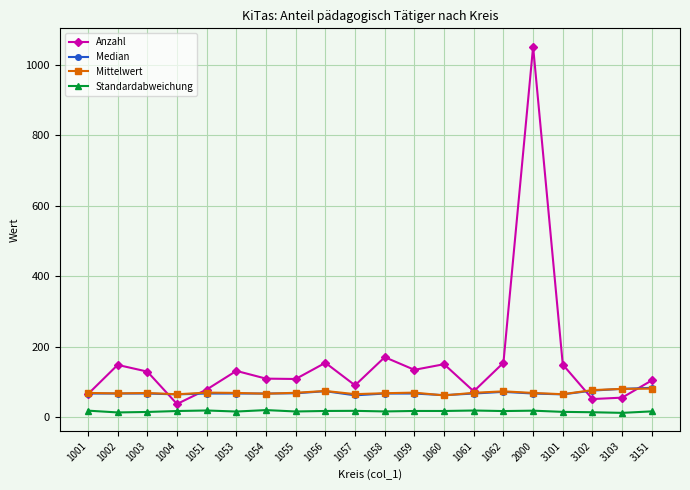

What is the minimum value shown in the chart?

11.8